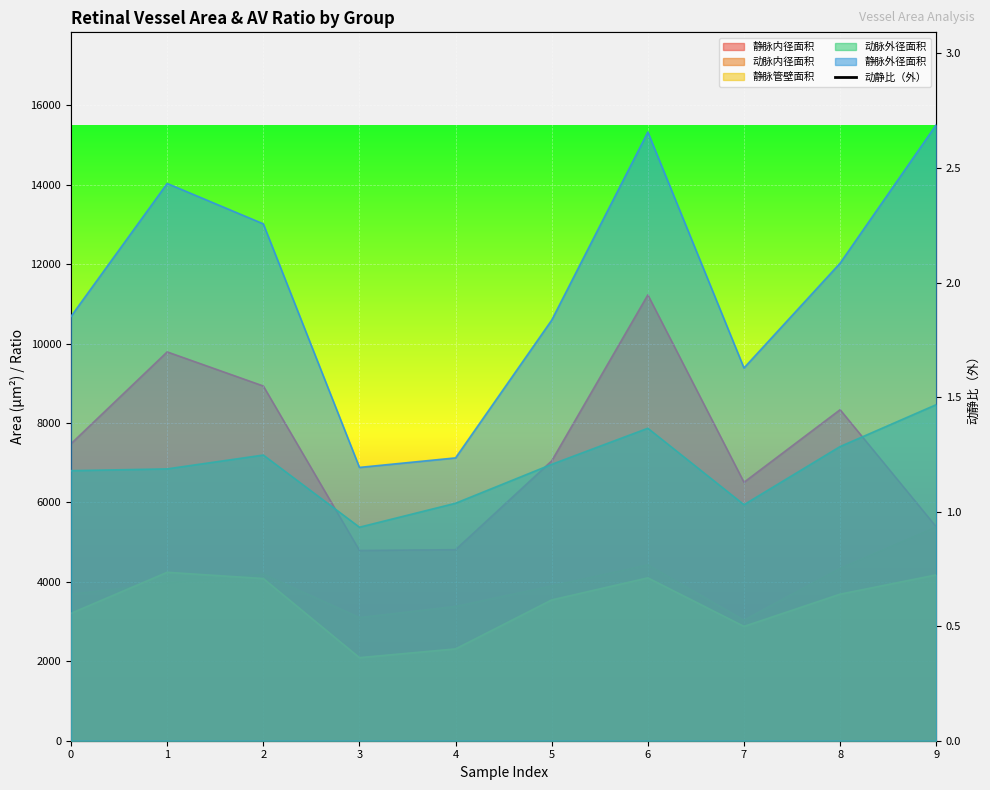

The chart shows a value of 1.2 at 4. True or false?

True